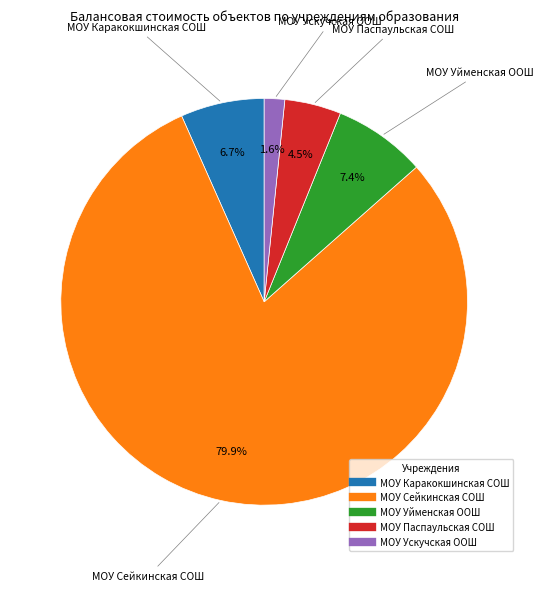

Rank the categories by value from lowest to highest.

МОУ Ускучская ООШ, МОУ Паспаульская СОШ, МОУ Каракокшинская СОШ, МОУ Уйменская ООШ, МОУ Сейкинская СОШ